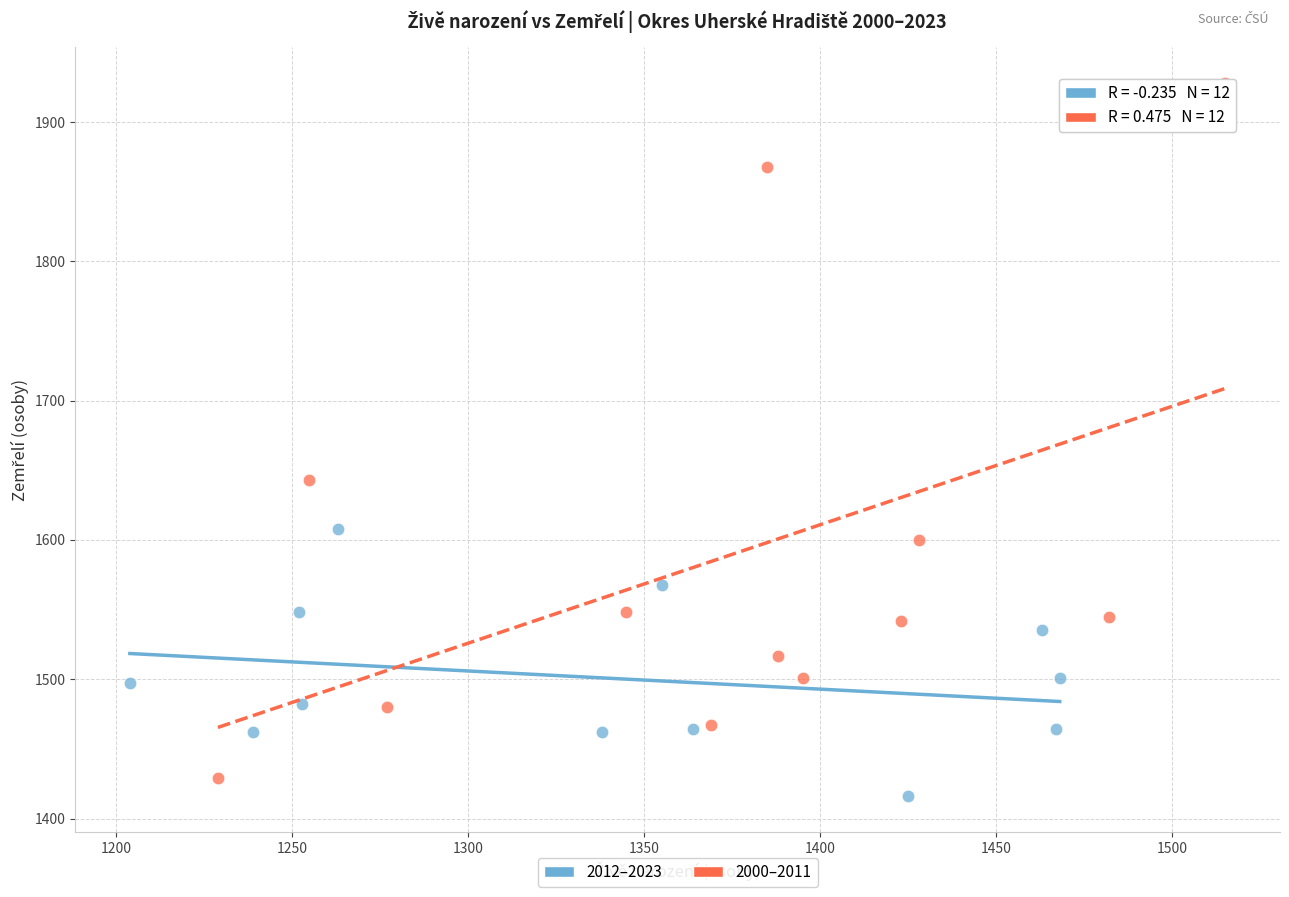

Which series contains the lowest Y value?

2012–2023